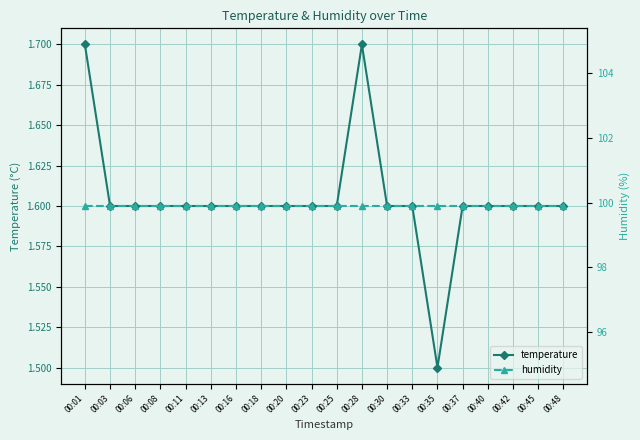

True or false: temperature has a value of 2.7 at 00:40.

False